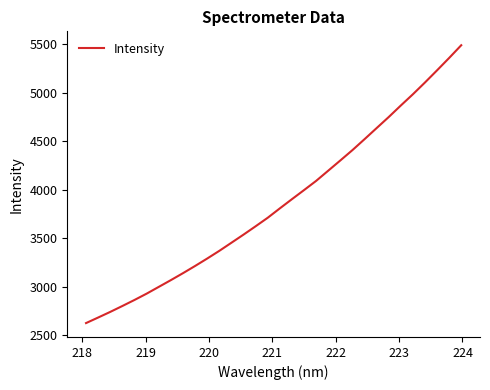

What is the greatest value displayed?

5486.5